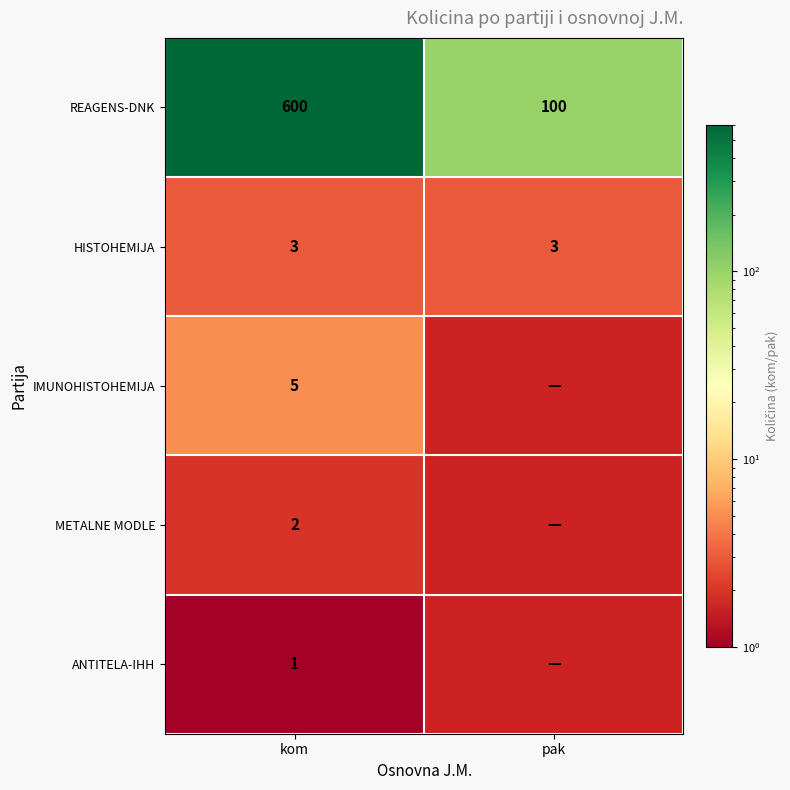

How many data points in REAGENS-DNK are less than 600?

1